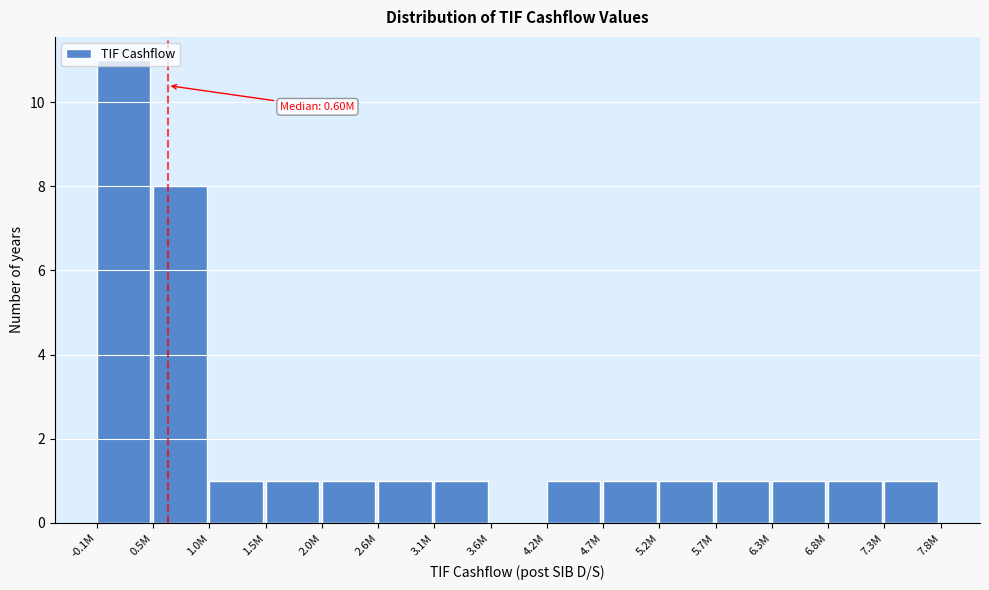

What is the sum of all values?

31